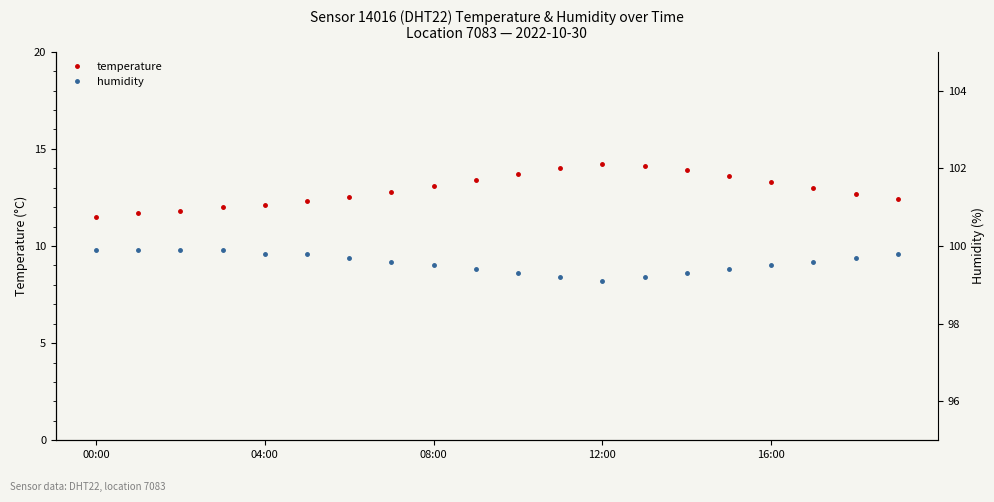

True or false: temperature has more than 2 interior local peaks.

False